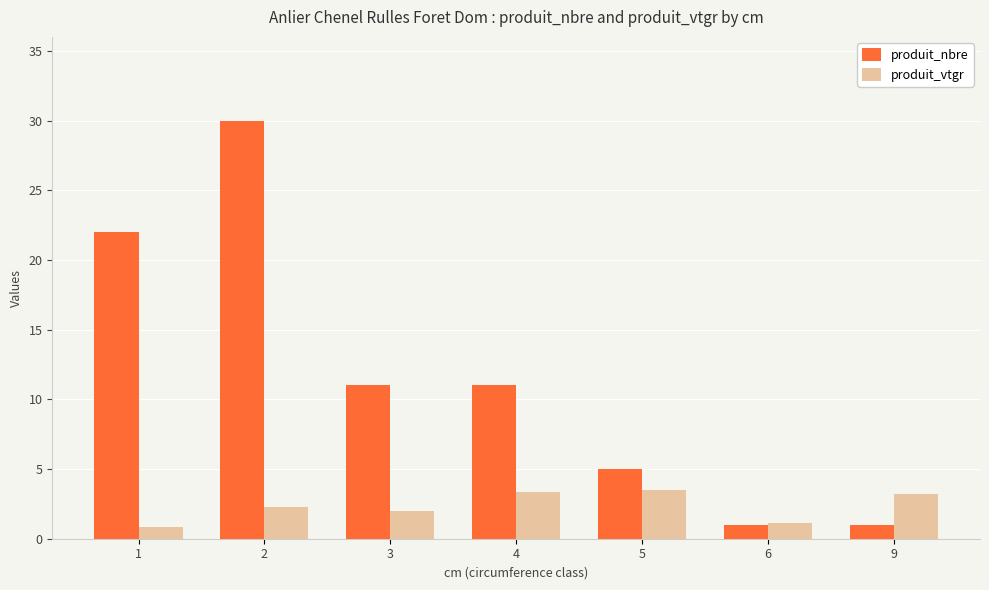

What are all the series names shown in the legend?

produit_nbre, produit_vtgr